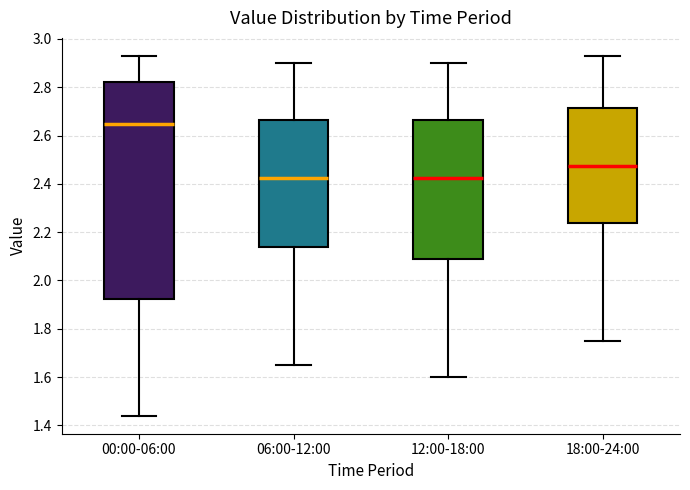

Comparing the boxes themselves (not the whiskers), which one is the tallest?

00:00-06:00